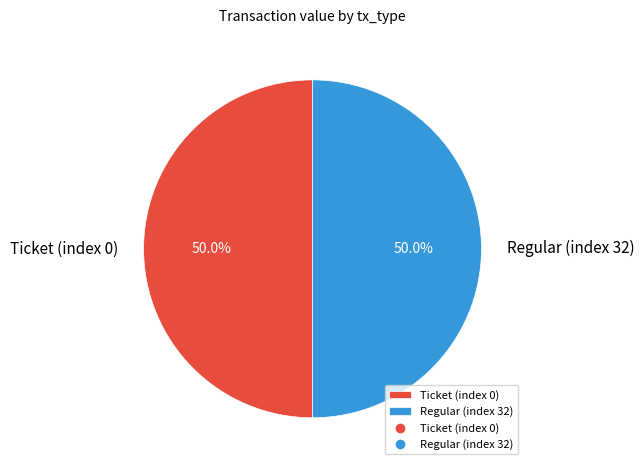

Combined, what portion of the pie is Ticket (index 0) and Regular (index 32)?

100.0%